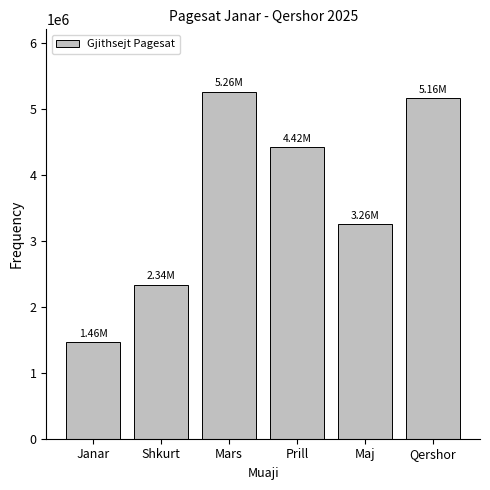

What is the label of the 3rd bar from the left?

Mars